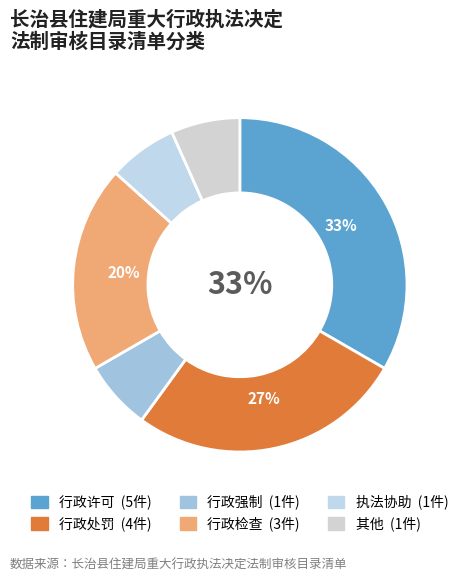

Approximately how many times larger is the value at 其他 compared to 行政检查?

0.3